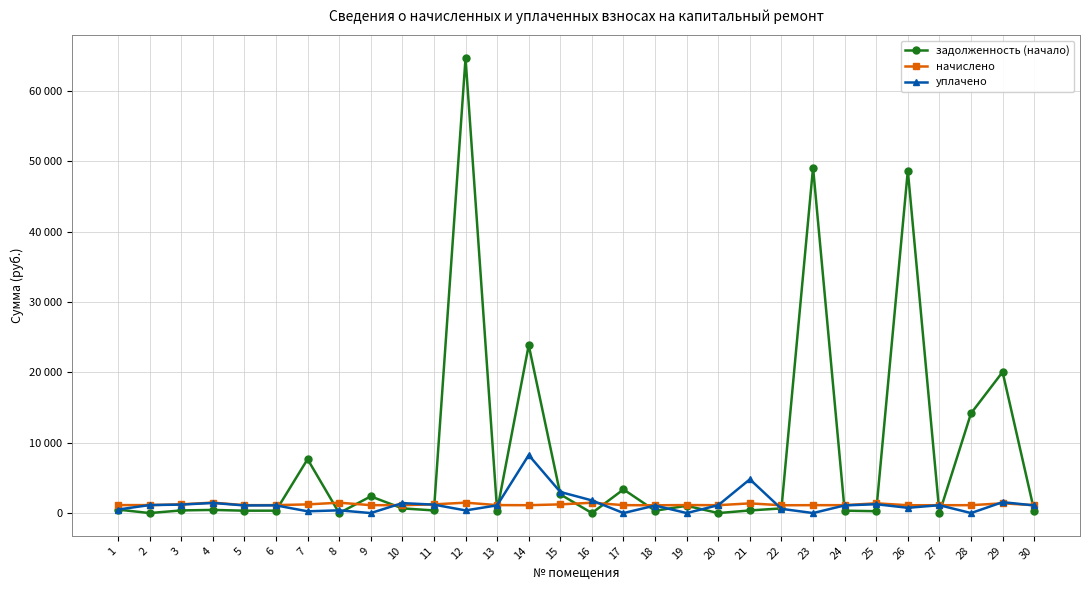

Does the chart have visible grid lines?

Yes